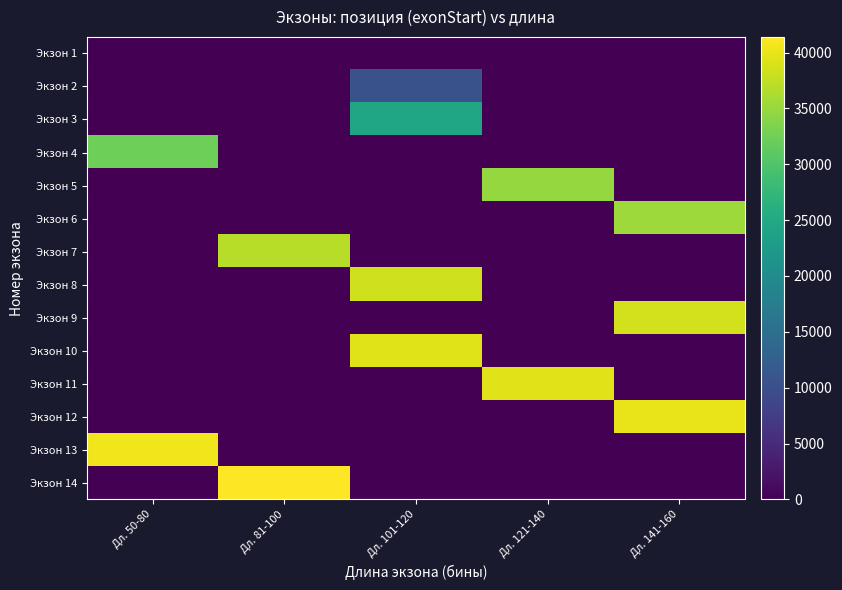

What is the total value across all series at Дл. 50-80?

72896